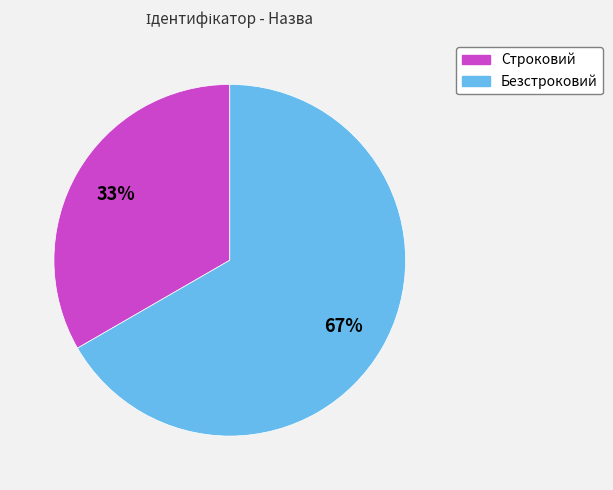

To the nearest percent, what is the average slice percentage?

50%